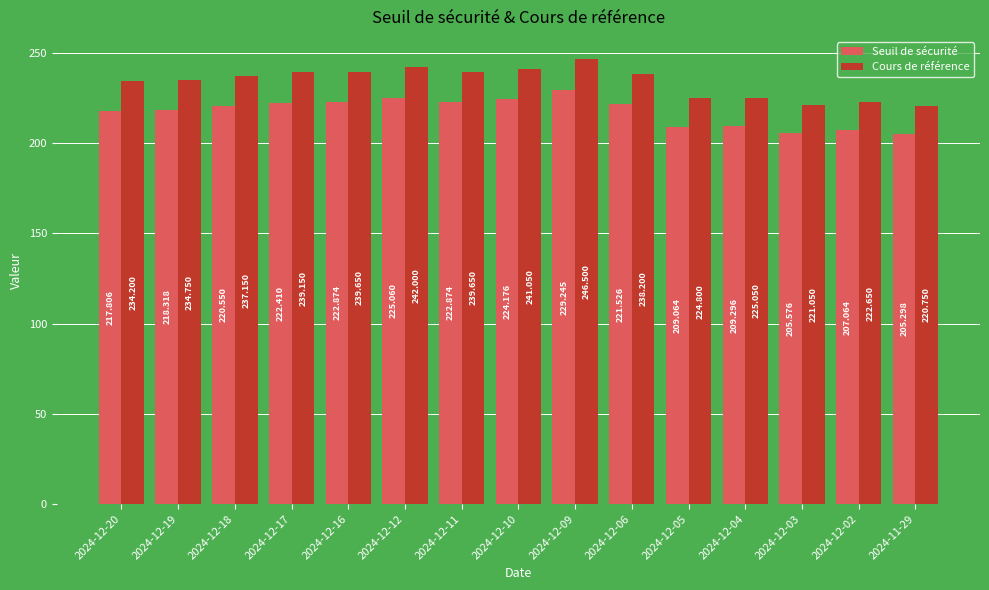

At 2024-12-12, list the series in order from smallest to largest.

Seuil de sécurité, Cours de référence